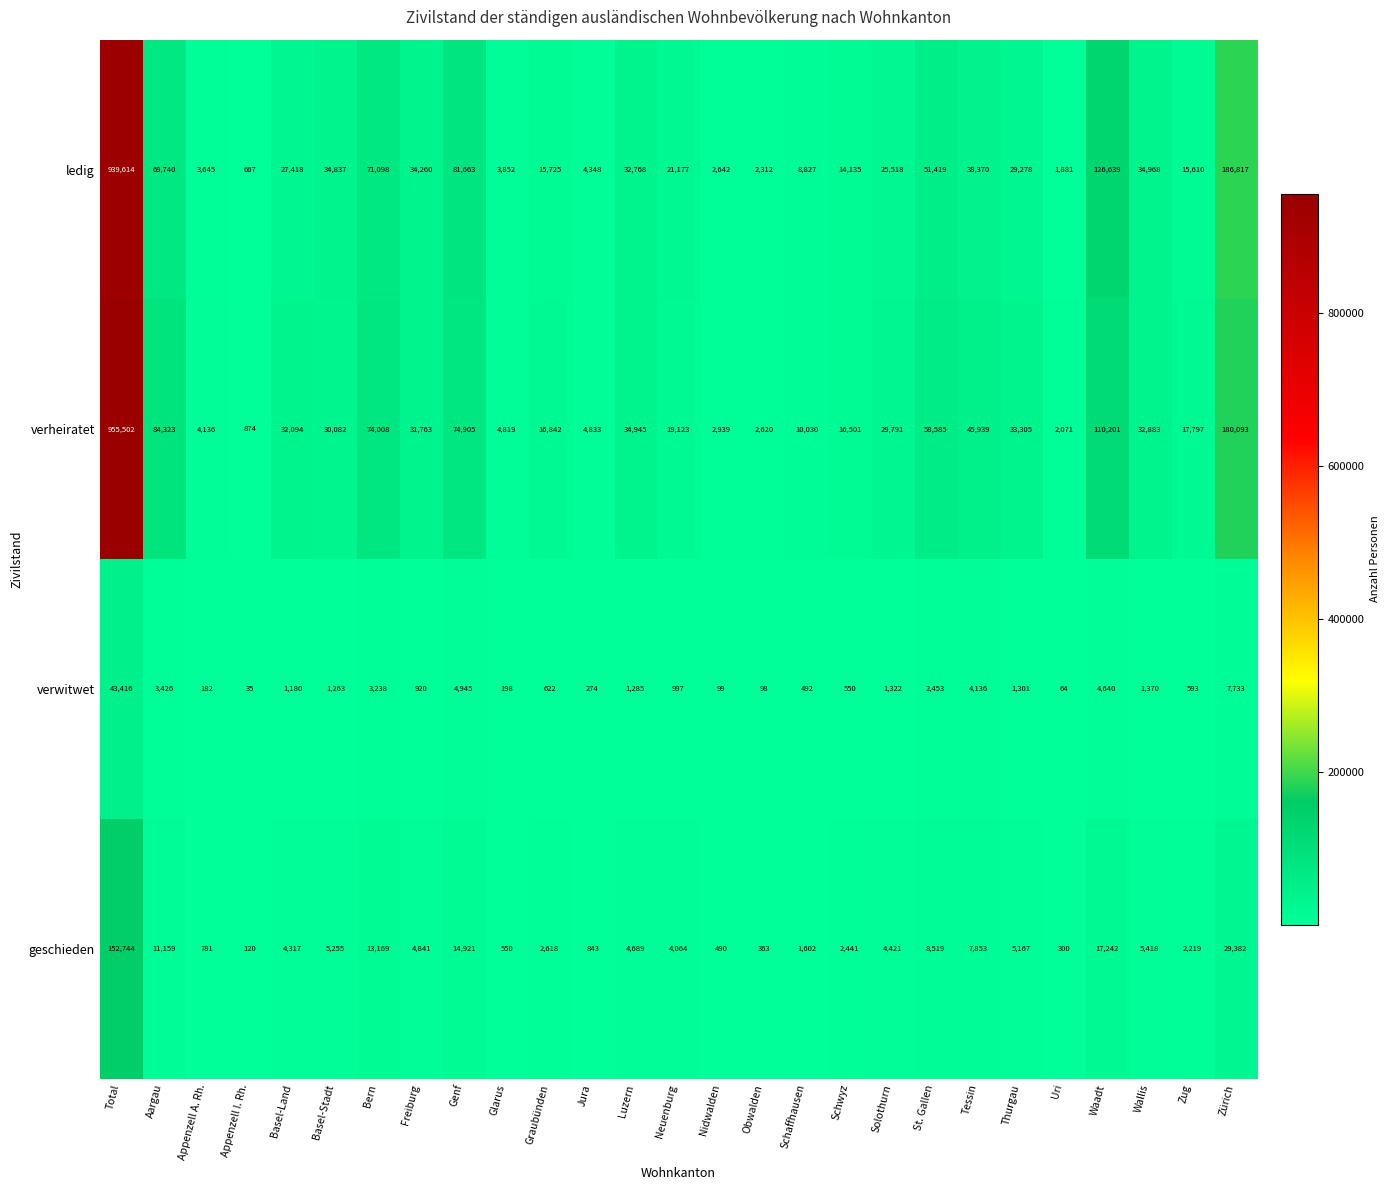

What is the total value across all series at Total?

2091276